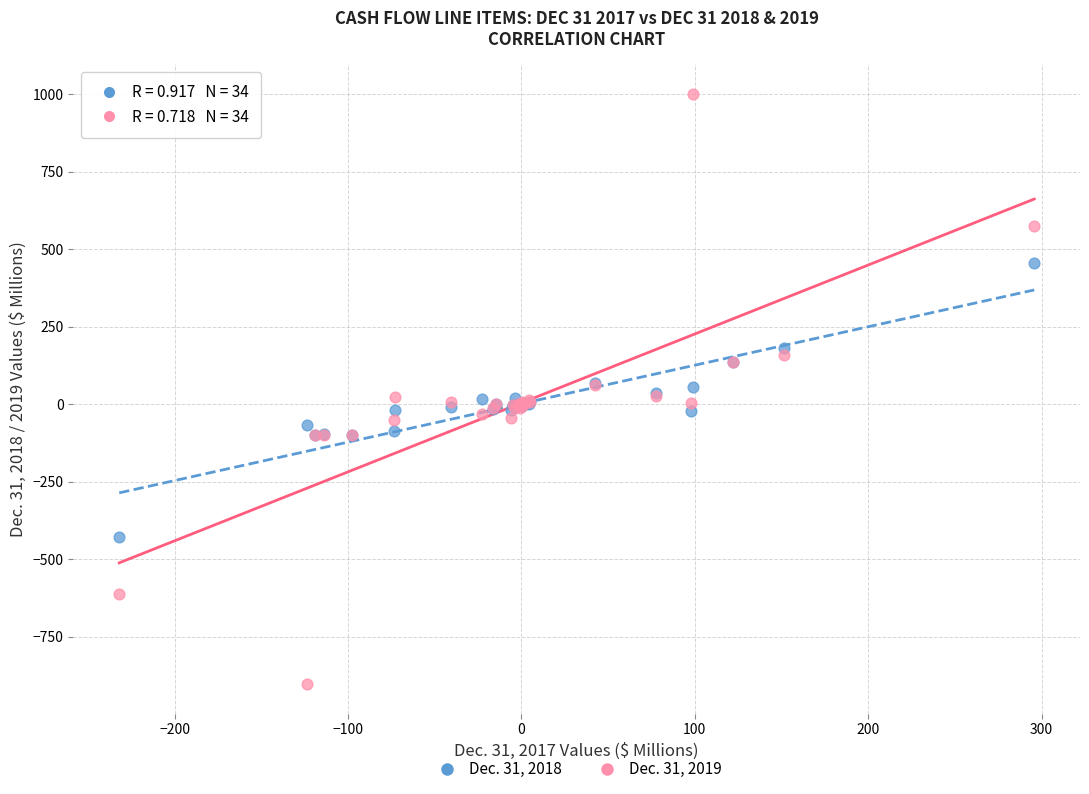

Which series reaches the minimum Y coordinate?

Dec. 31, 2019